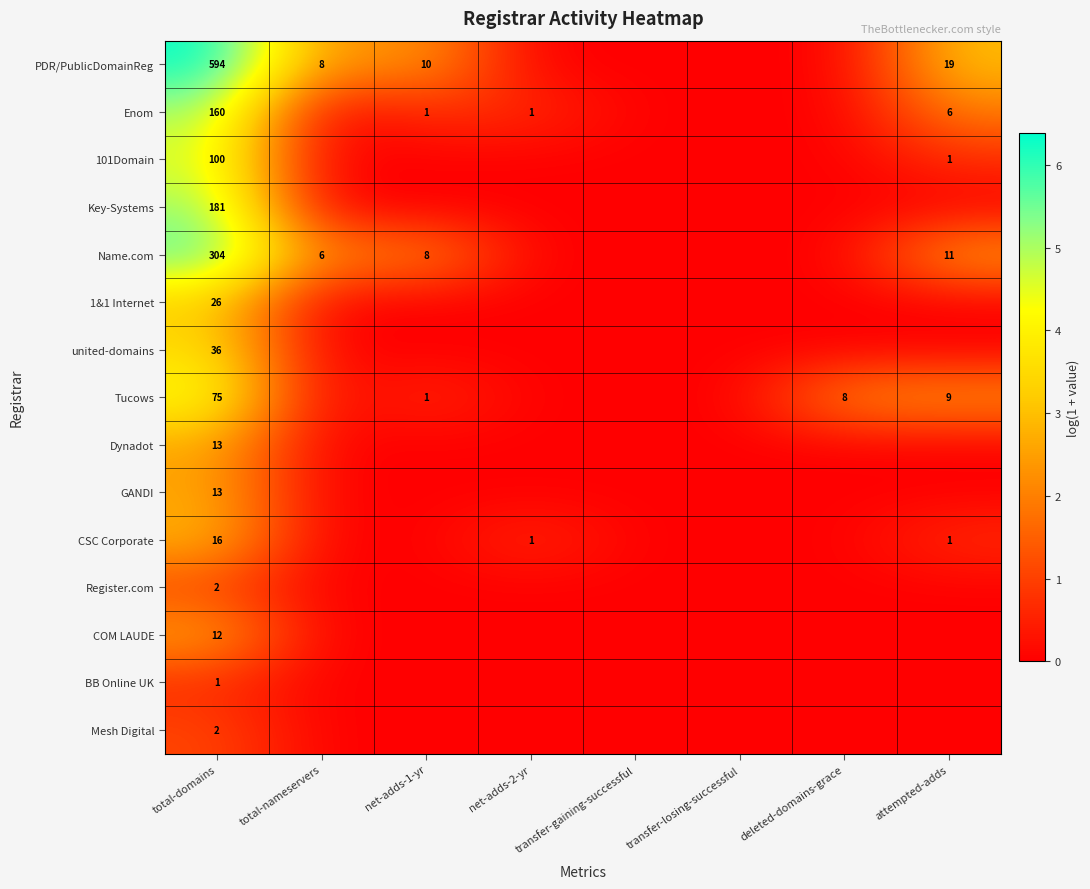

At which category is the sum across all series the highest?

total-domains